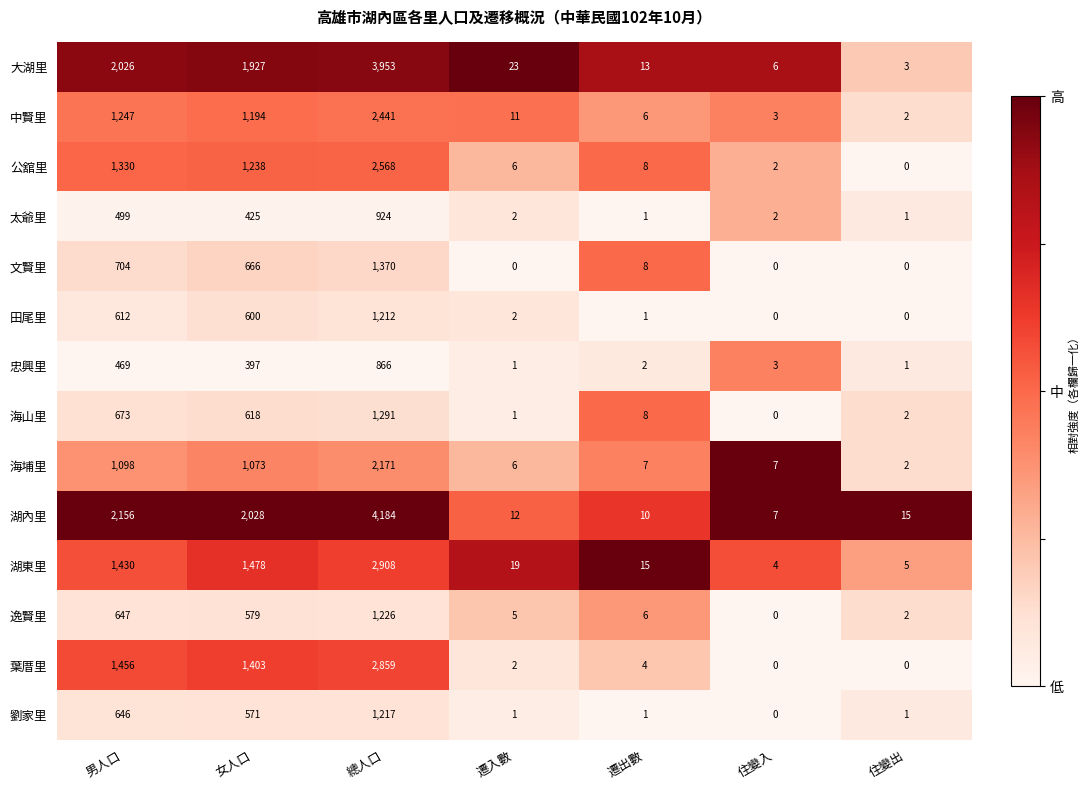

At 女人口, list the series in order from largest to smallest.

湖內里, 大湖里, 湖東里, 葉厝里, 公舘里, 中賢里, 海埔里, 文賢里, 海山里, 田尾里, 逸賢里, 劉家里, 太爺里, 忠興里